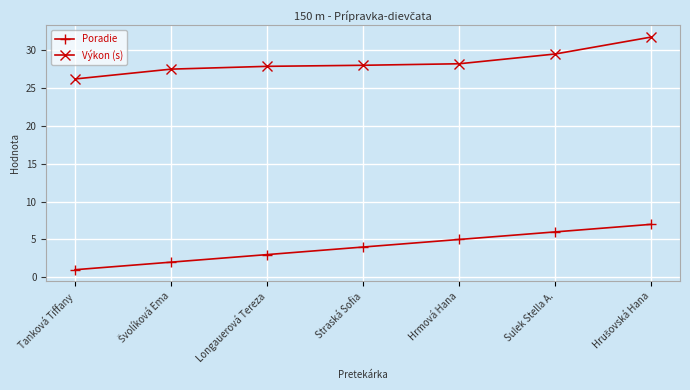

What is the maximum value for Výkon (s)?

31.8